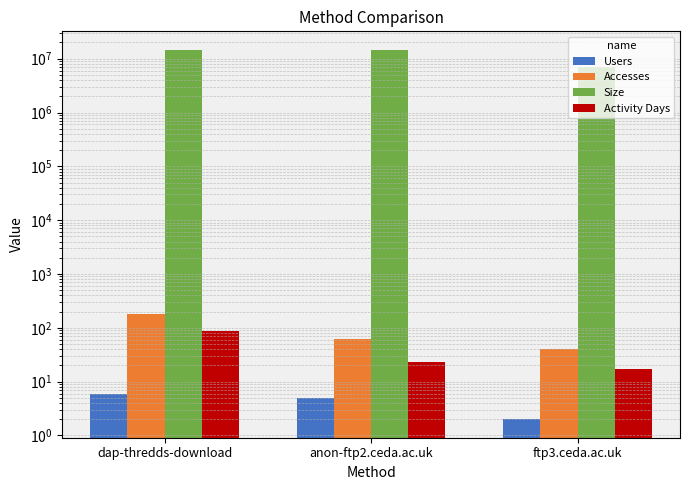

Which series changed the most between dap-thredds-download and ftp3.ceda.ac.uk?

Size